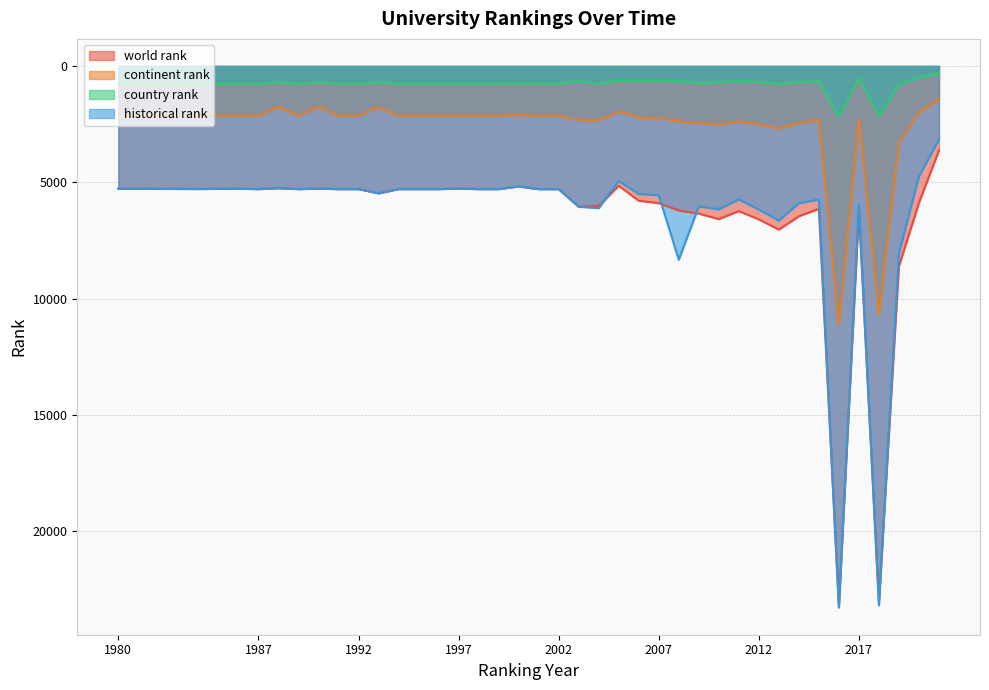

Which series has the largest total across all categories?

world rank